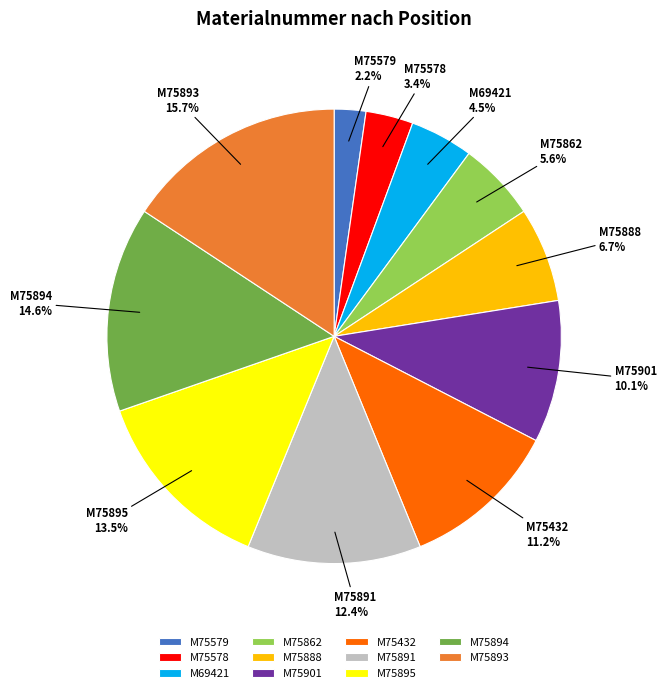

Approximately how many times larger is the value at M75432 compared to M75893?

0.7